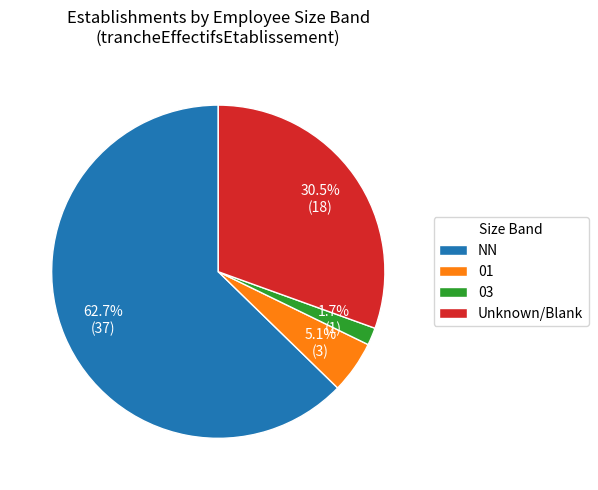

What percentage is NOT represented by NN?

37.3%